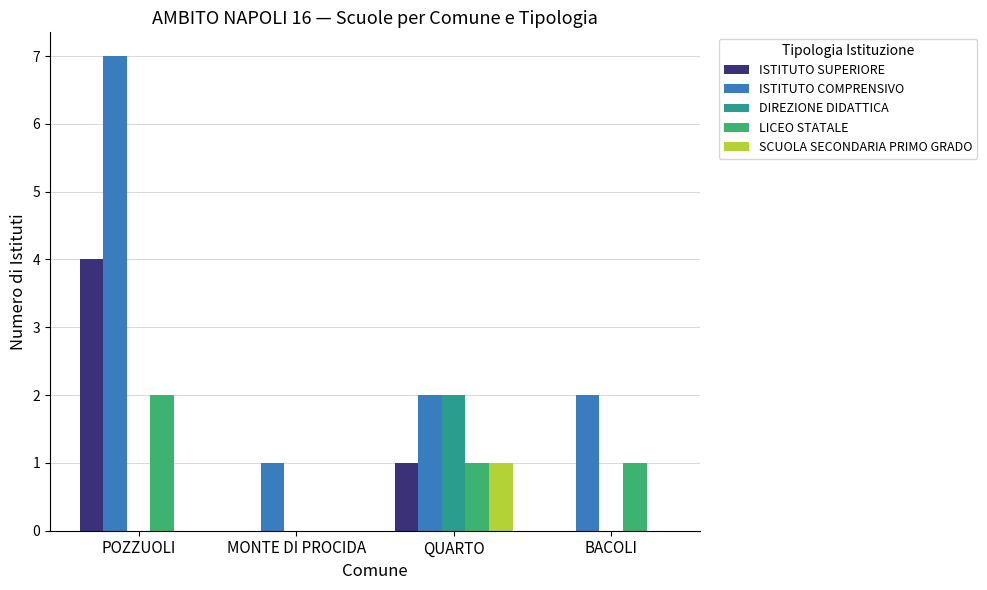

What is the total value across all series at POZZUOLI?

13